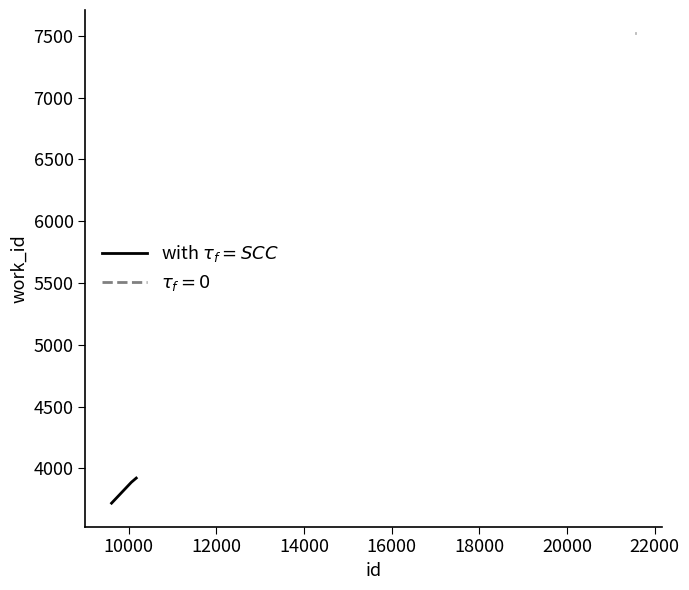

What is the difference between the maximum and minimum values?

203